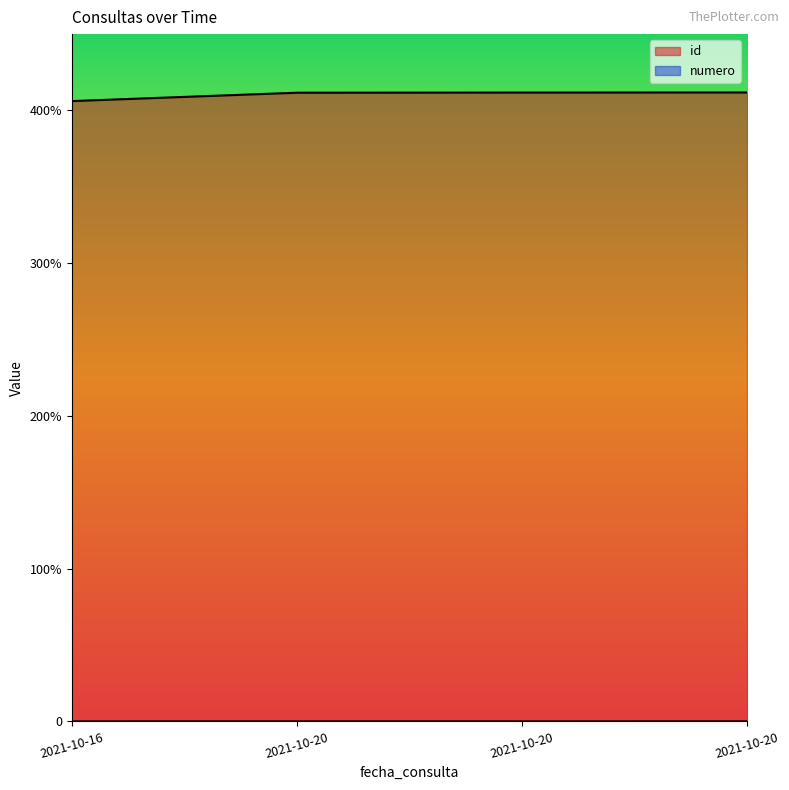

Reading left to right, extract all data points from this chart.

id: 40615	41163	41172	41178
numero: 1	2	3	4